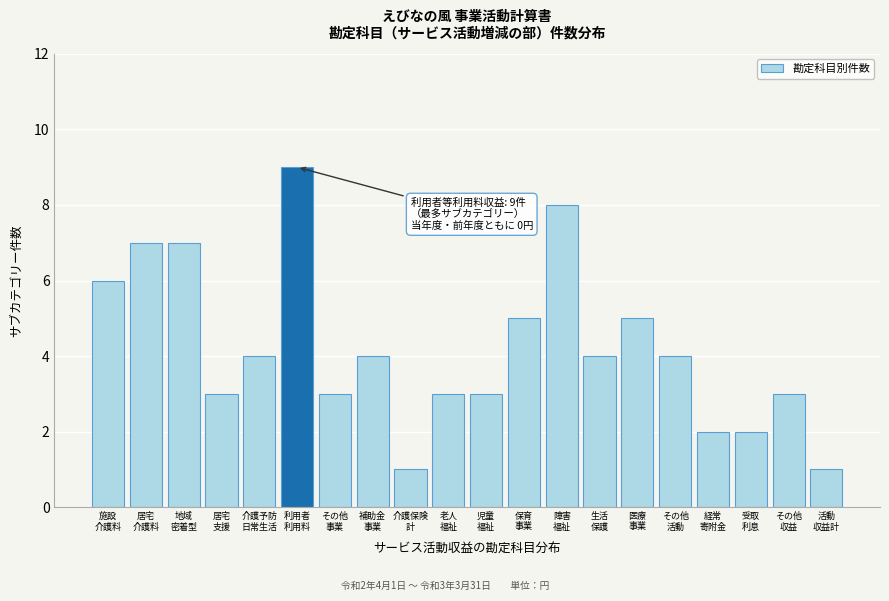

Reading right to left, list all the values displayed in this chart.

1	3	2	2	4	5	4	8	5	3	3	1	4	3	9	4	3	7	7	6